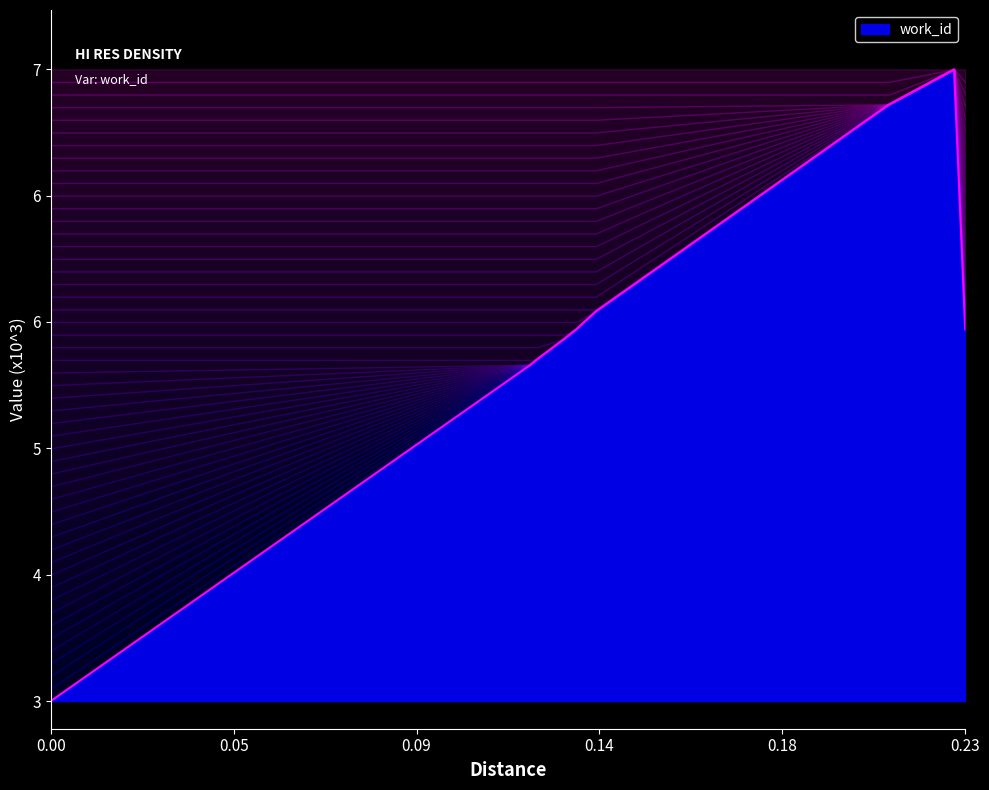

What is the smallest value displayed?

3380